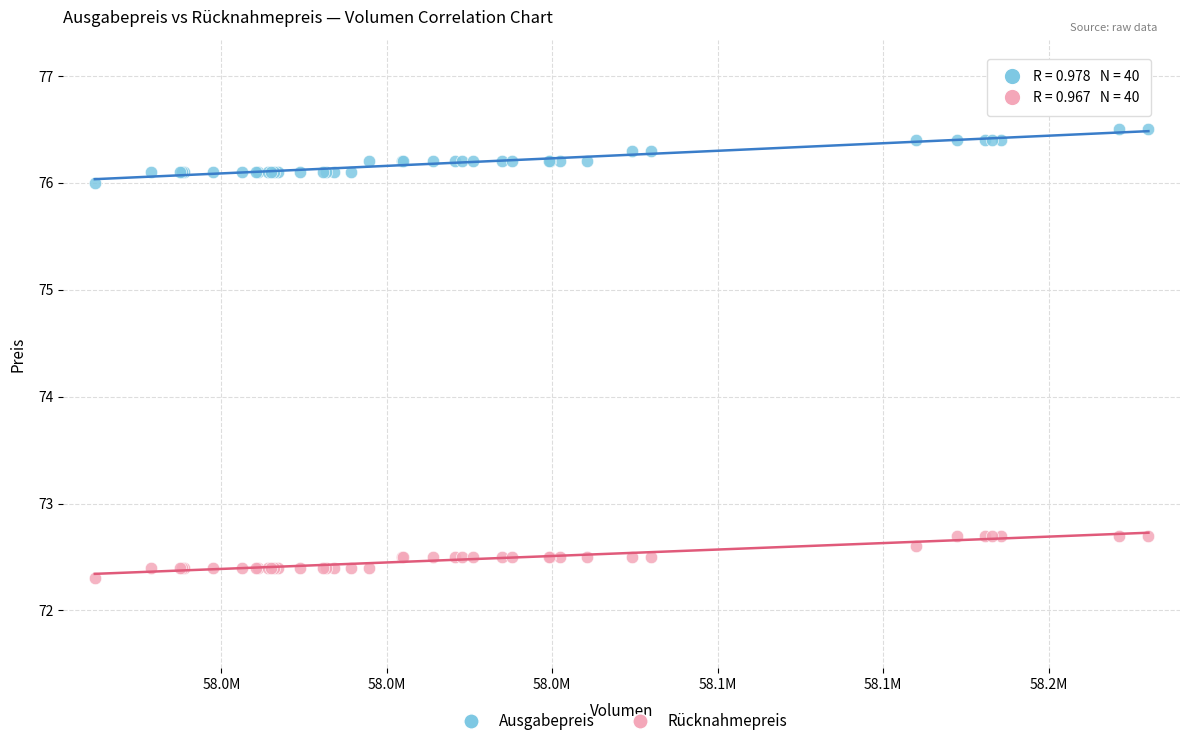

Which series contains the highest Y value?

Ausgabepreis